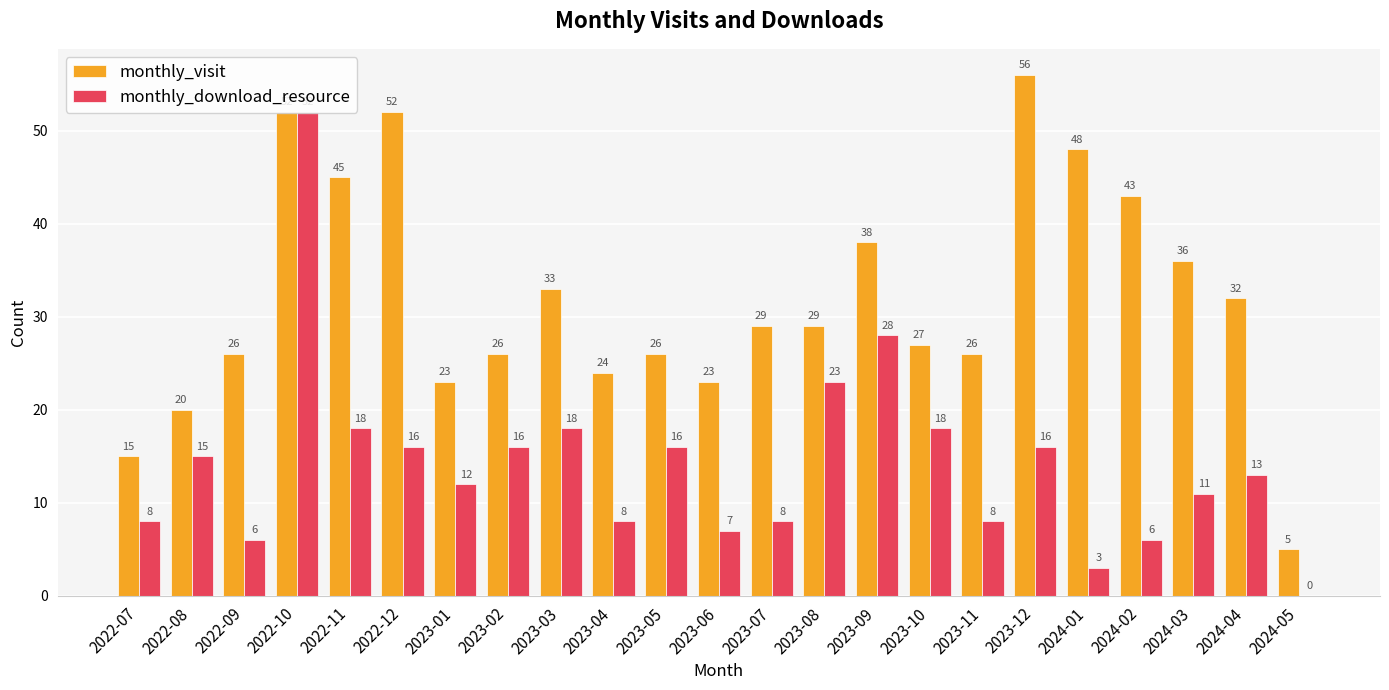

What is the total value across all series at 2023-03?

51